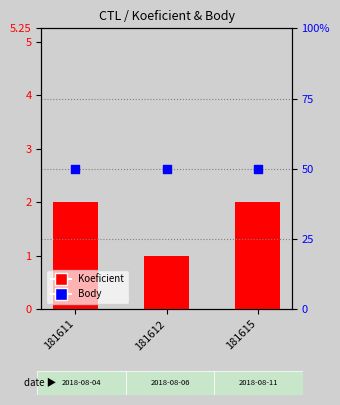

At which category is the sum across all series the highest?

181611